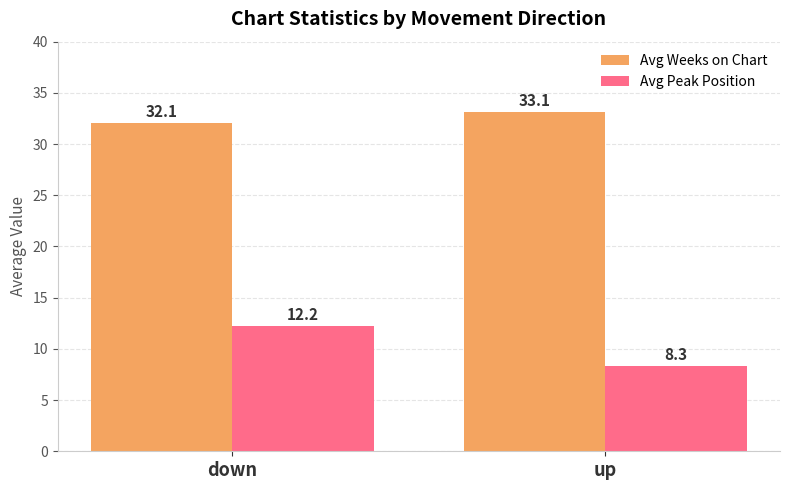

What is the sum of the Avg Peak Position values at down and up?

20.5